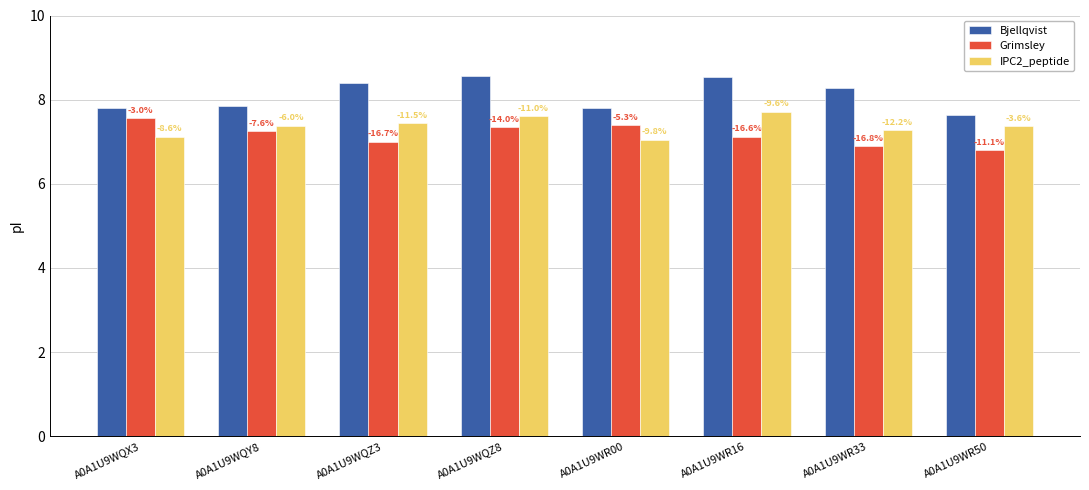

Does the chart contain stacked bars?

No